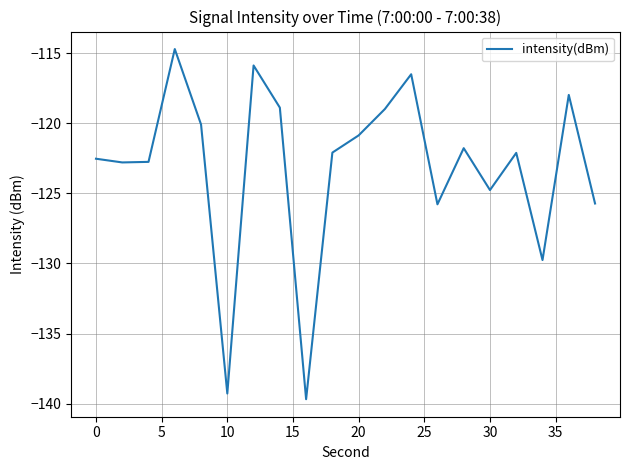

What is the greatest value displayed?

-114.7